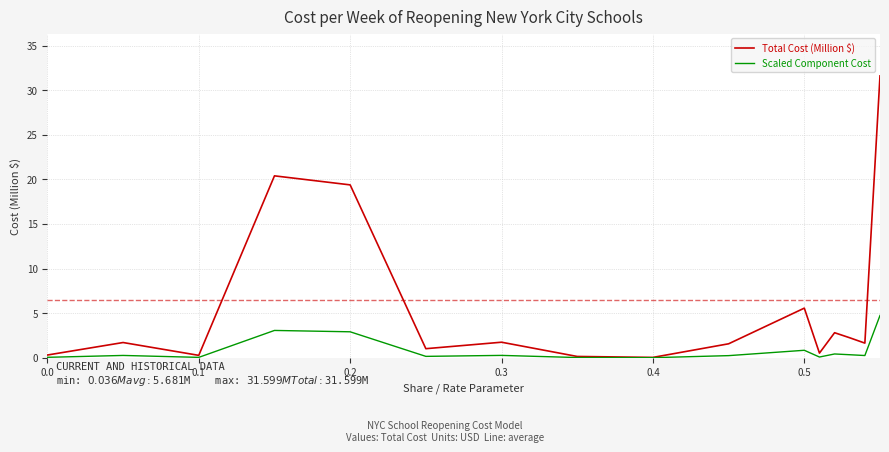

Which series has the widest spread of values?

Total Cost (Million $)